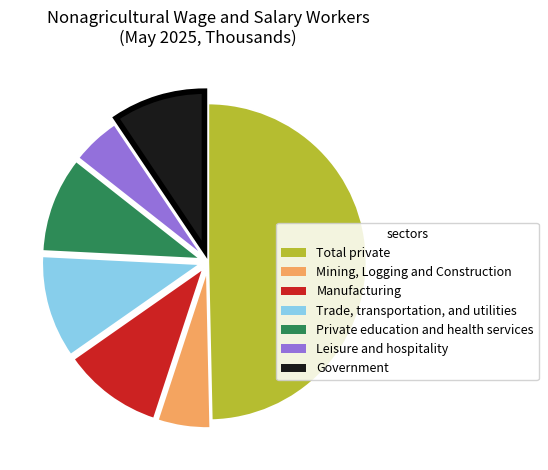

Does Manufacturing account for over 50% of the chart?

No